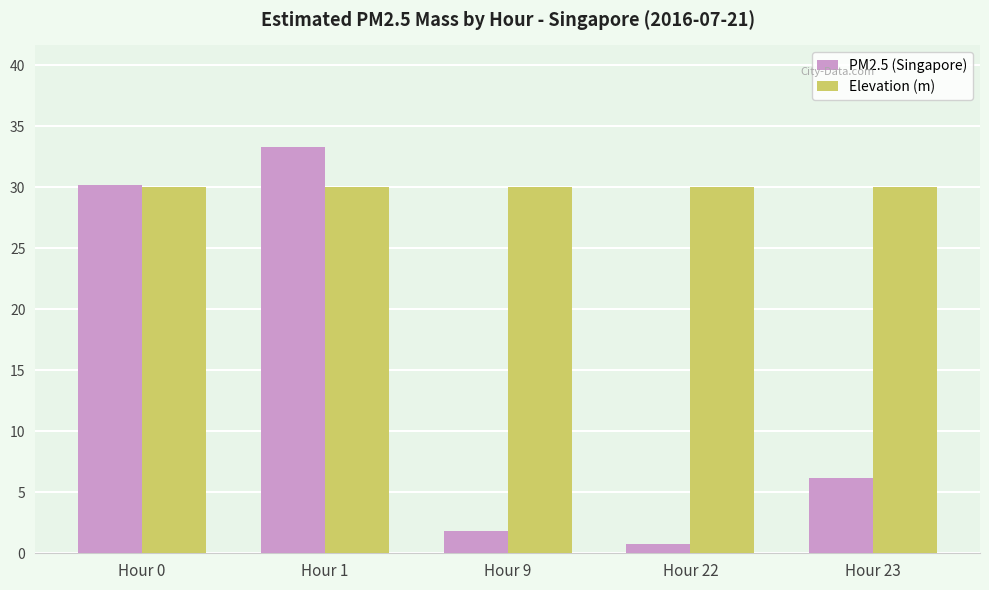

Reading right to left, extract all data points from this chart.

PM2.5 (Singapore): 6.2	0.8	1.8	33.3	30.2
Elevation (m): 30.0	30.0	30.0	30.0	30.0